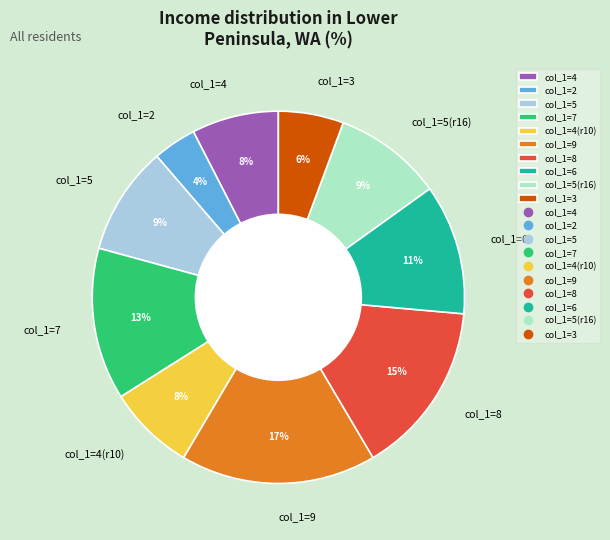

Is it true that col_1=4(r10) is 21% of the pie?

False